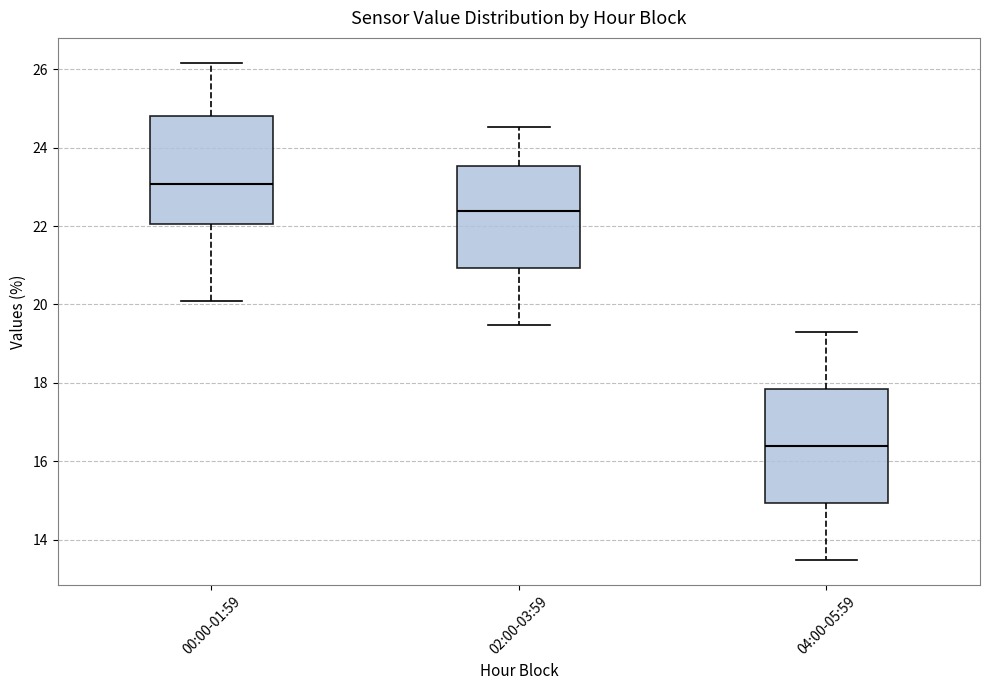

Which box has the lowest median line?

04:00-05:59